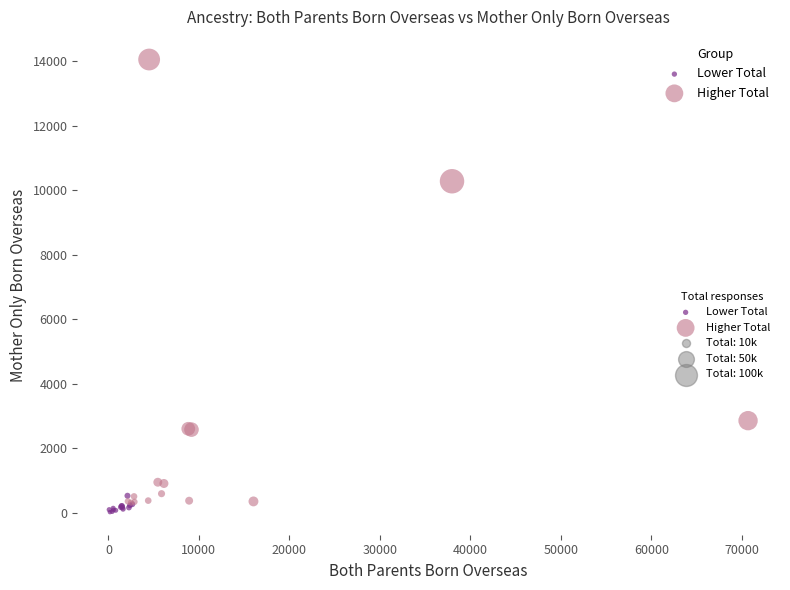

Which series contains the highest Y value?

Higher Total